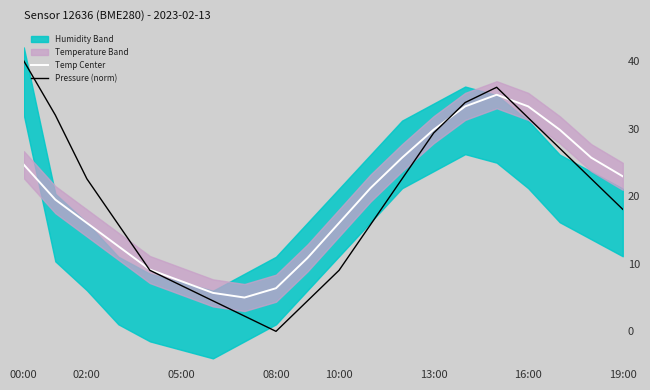

How many times do Pressure (norm) and Temp Center cross each other?

3